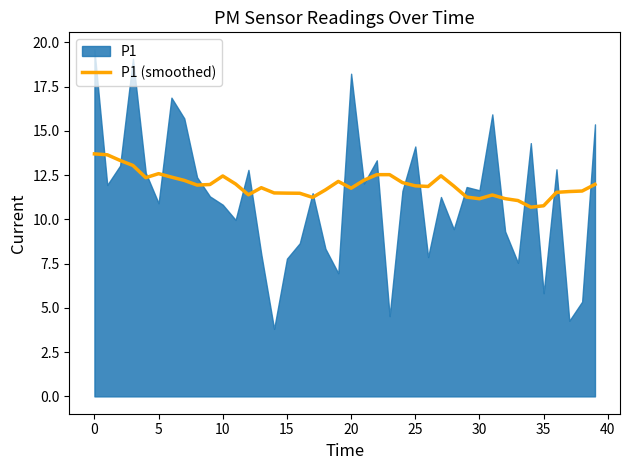

What is the lowest value of the P1 (smoothed) series?

10.7